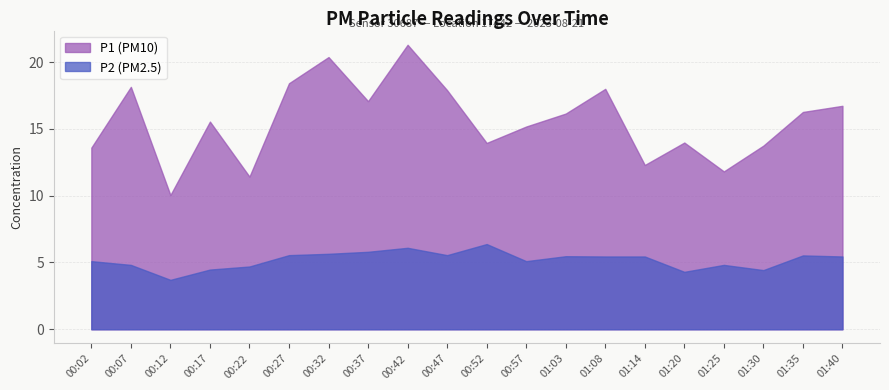

What is the difference between the second highest and minimum values in the P1 series?

10.3